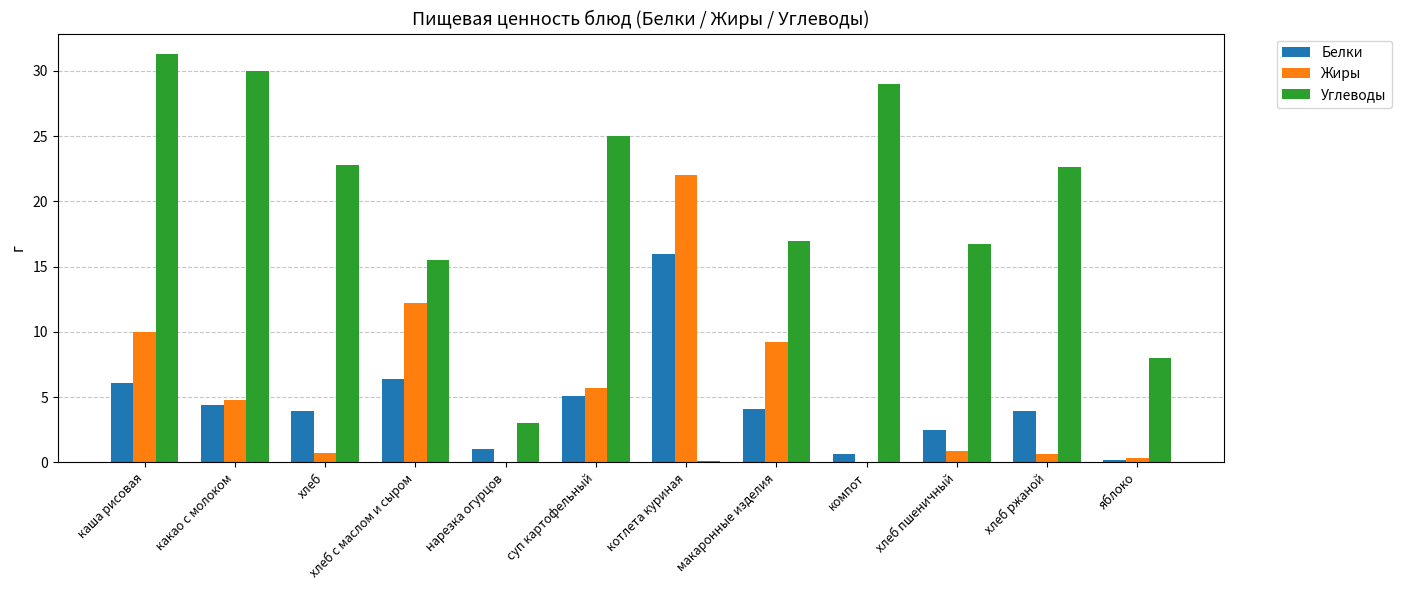

Where does the Жиры series first go above 4?

каша рисовая